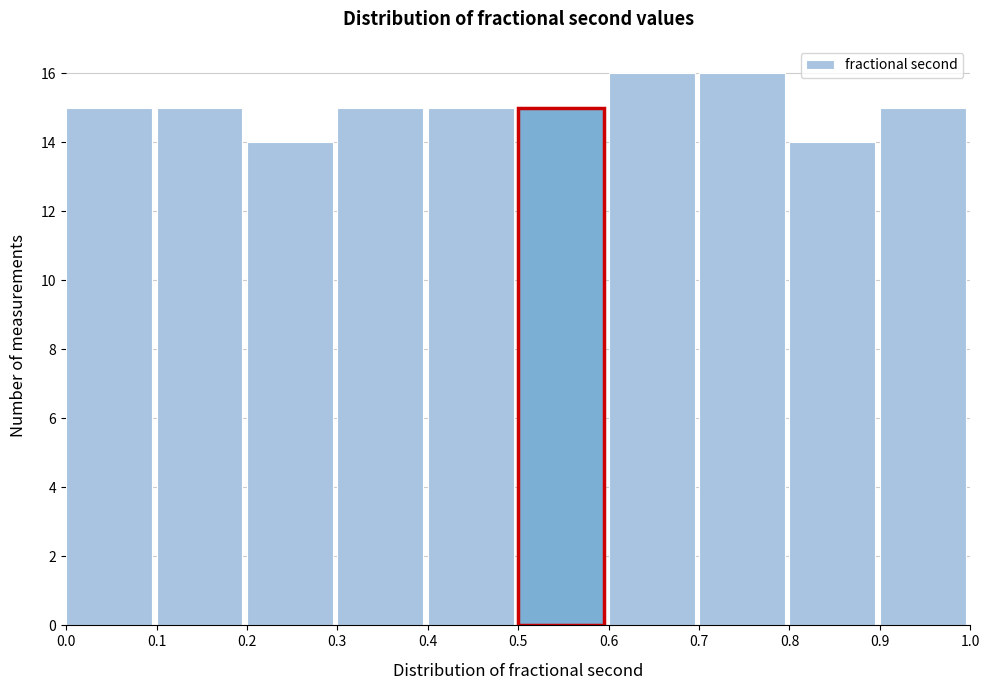

Reading left to right, list every bar in this chart as the range it spans on the x-axis followed by its height. The values are not printed on the chart, so give them approximately, as read against the axis.

0.0 to 0.1: 15
0.1 to 0.2: 15
0.2 to 0.3: 14
0.3 to 0.4: 15
0.4 to 0.5: 15
0.5 to 0.6: 15
0.6 to 0.7: 16
0.7 to 0.8: 16
0.8 to 0.9: 14
0.9 to 1.0: 15